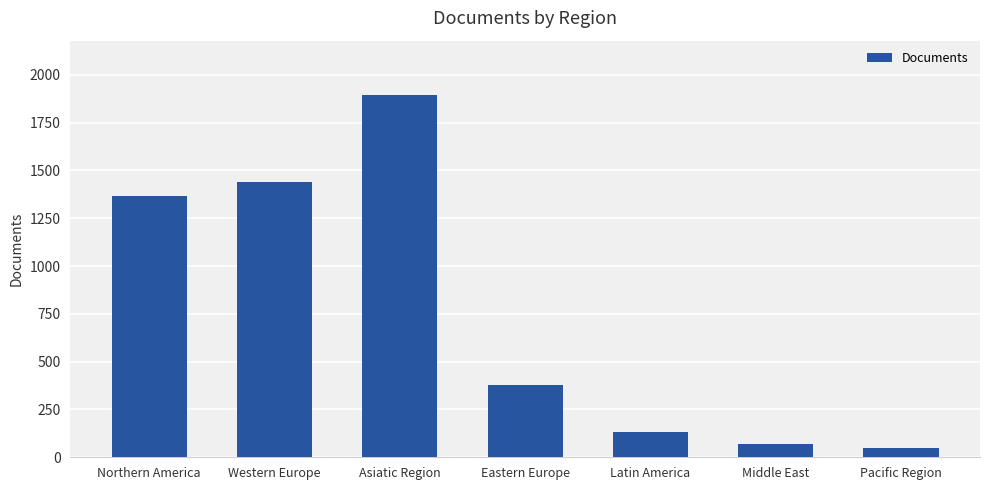

What is the change in value from Western Europe to Latin America?

-1307